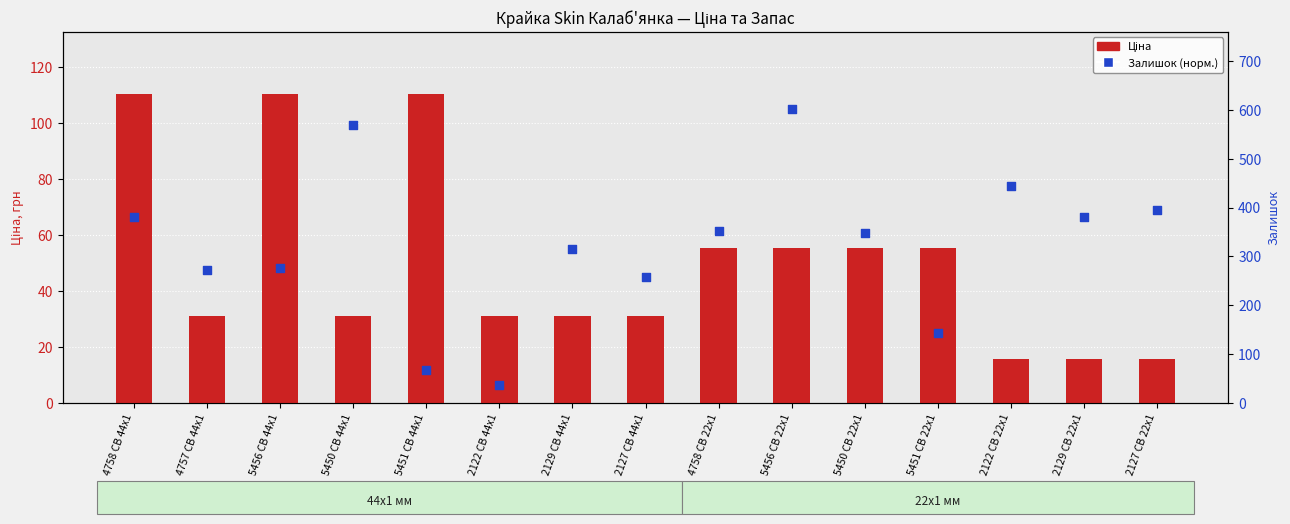

Is the value of Ціна at 5451 CB 44x1 greater than the value of Залишок (норм.) at 2122 CB 22x1?

Yes